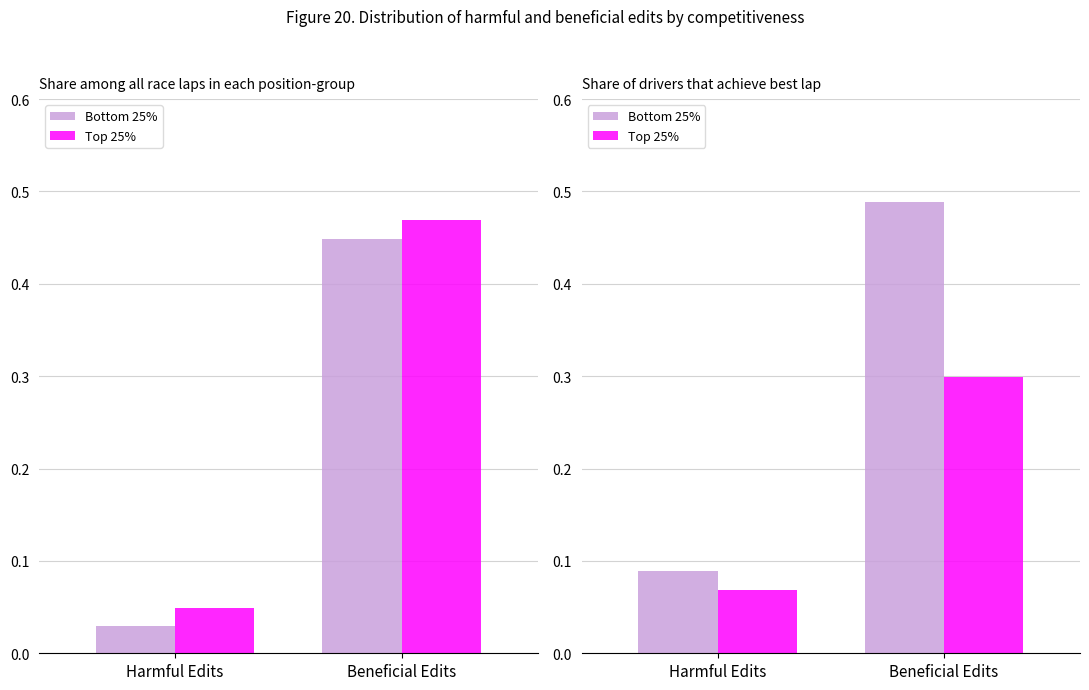

The value of Bottom 25% at Harmful Edits is 0.1. True or false?

True